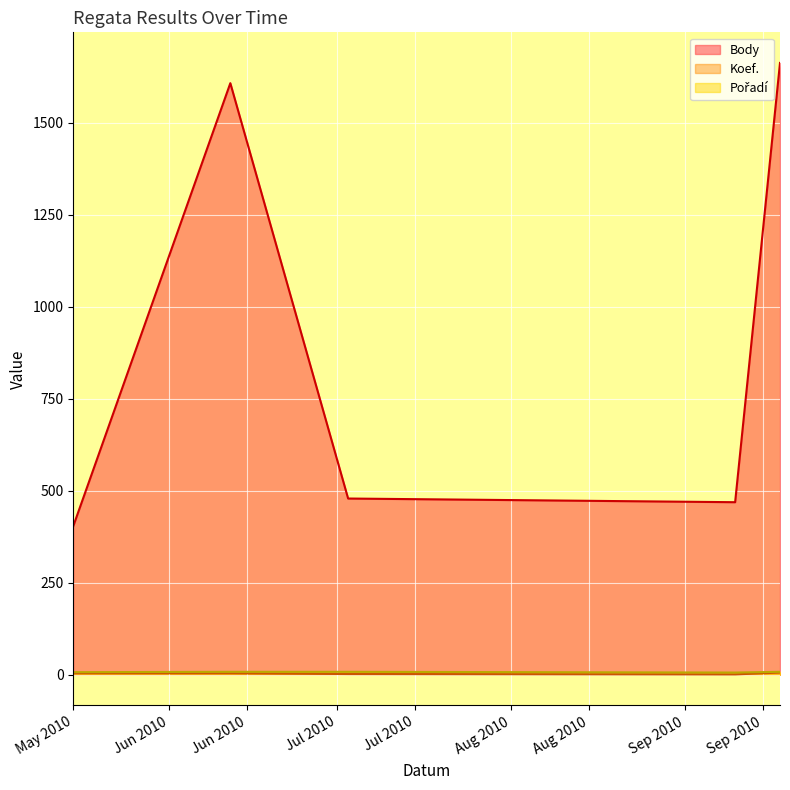

Which label corresponds to the largest value in the chart?

2010-09-18